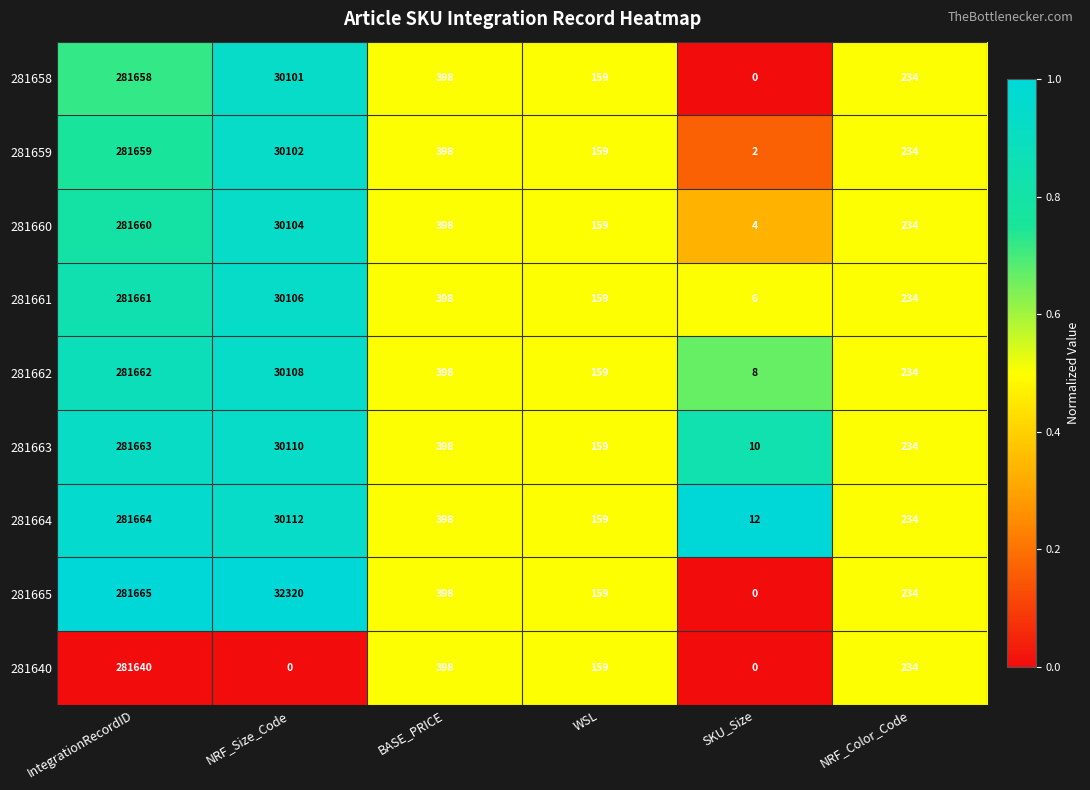

At which category is the sum across all series the highest?

IntegrationRecordID